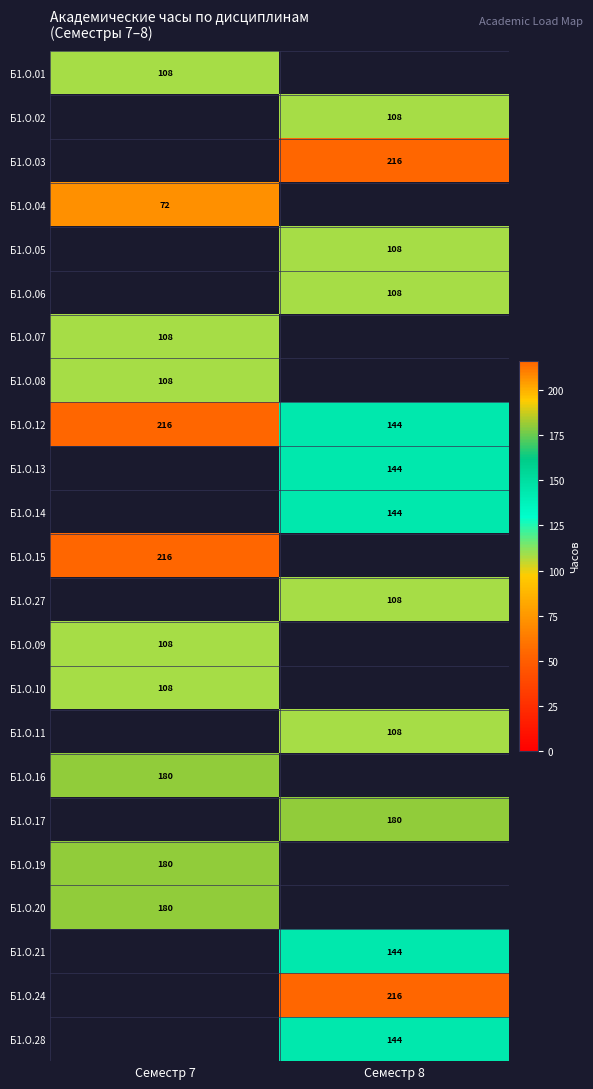

The value of Б1.О.09 at Семестр 7 is 151.6. True or false?

False